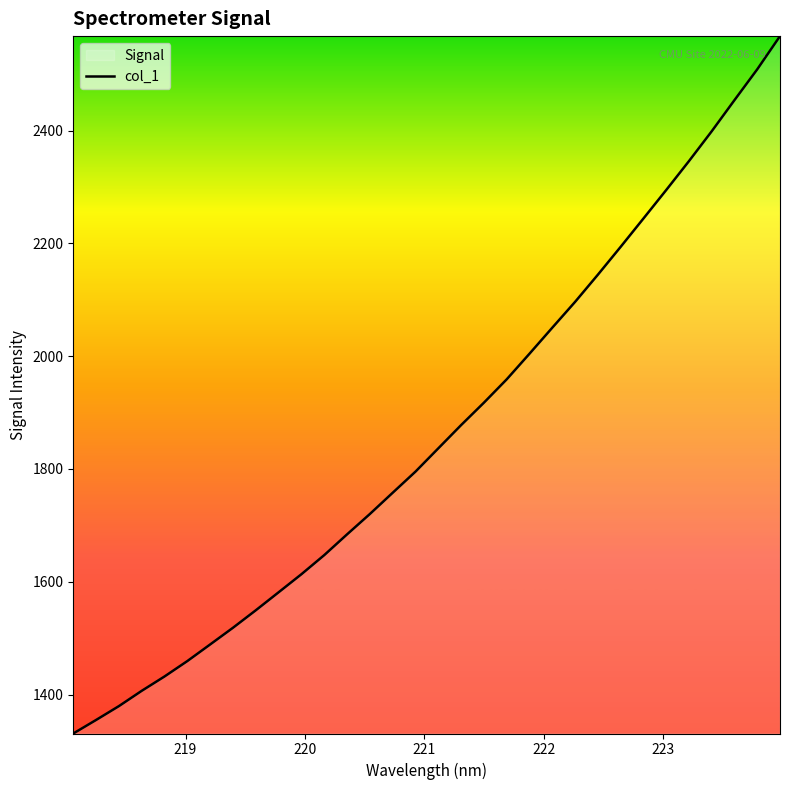

What is the difference between the maximum and second lowest values?

1212.8